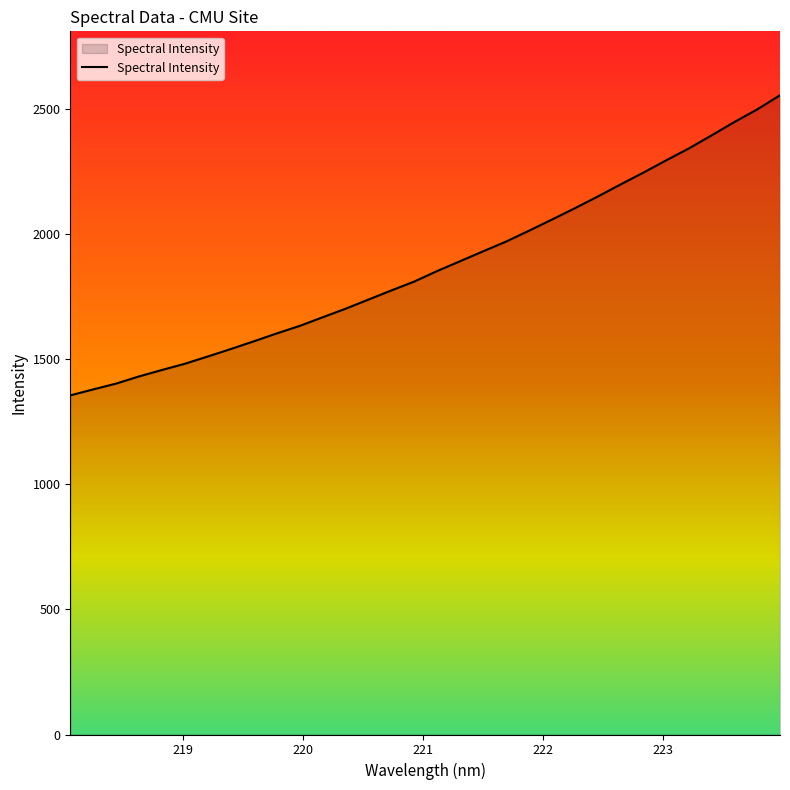

How many lines are shown in the chart?

1